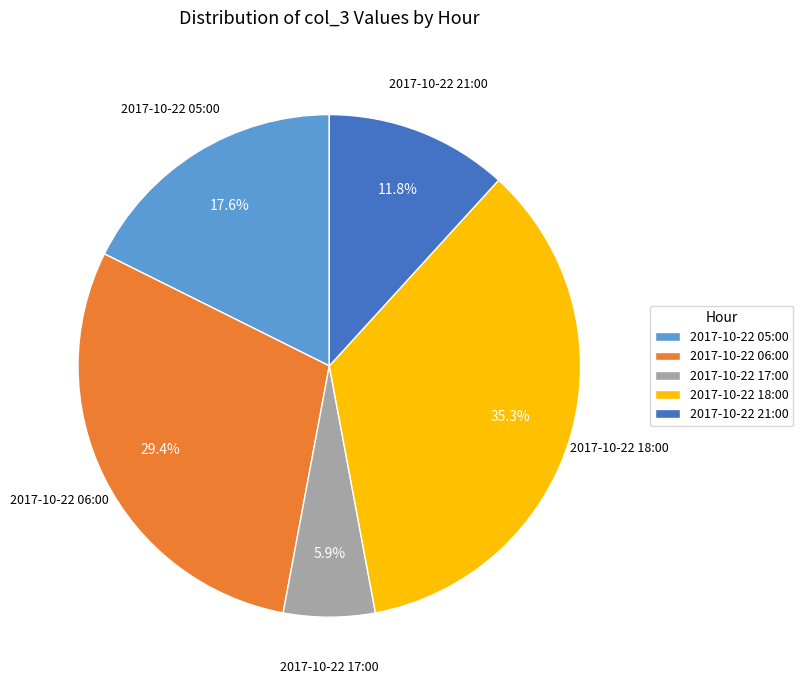

Approximately how many times larger is the value at 2017-10-22 05:00 compared to 2017-10-22 06:00?

0.6